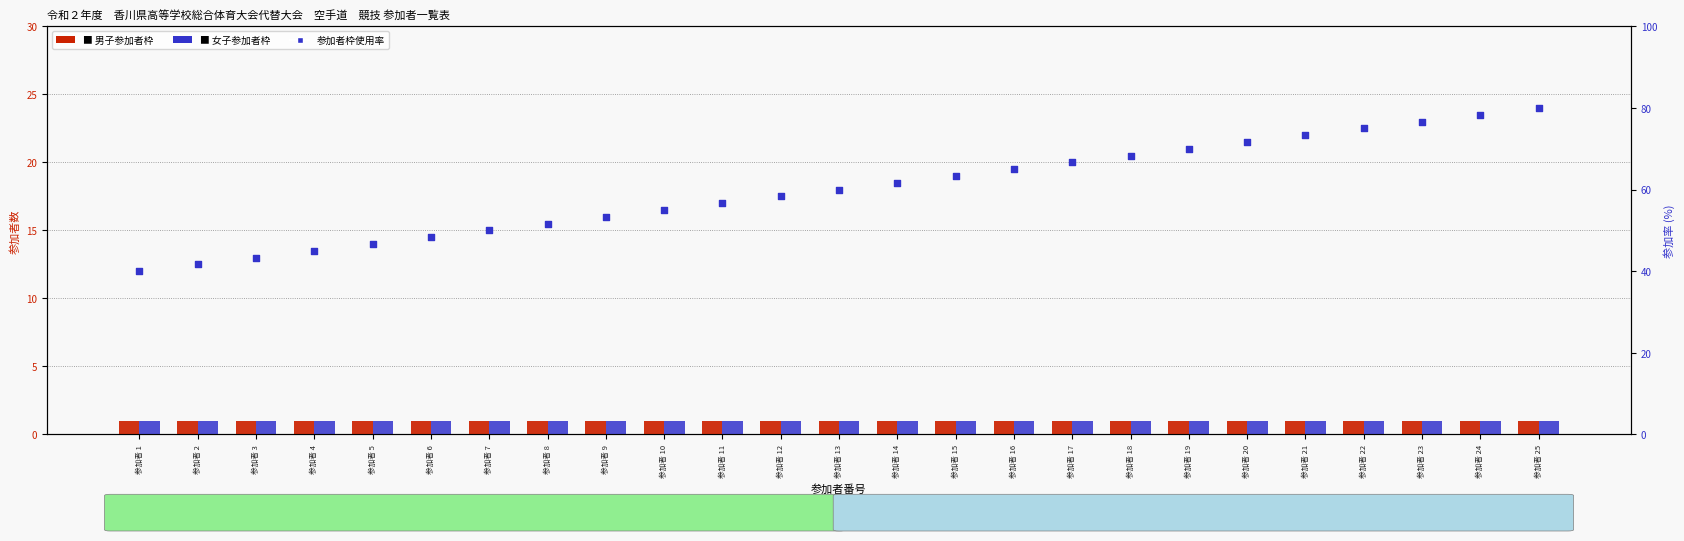

What is the total value across all series at 参加者 11?

58.7